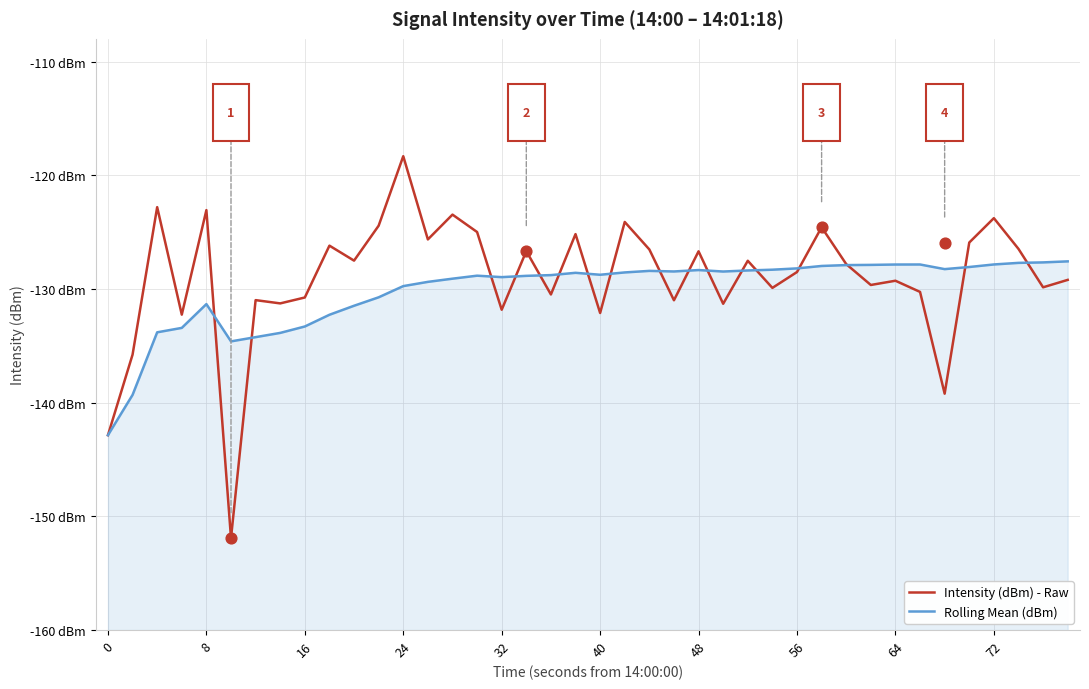

What are all the series names shown in the legend?

Intensity (dBm) - Raw, Rolling Mean (dBm)